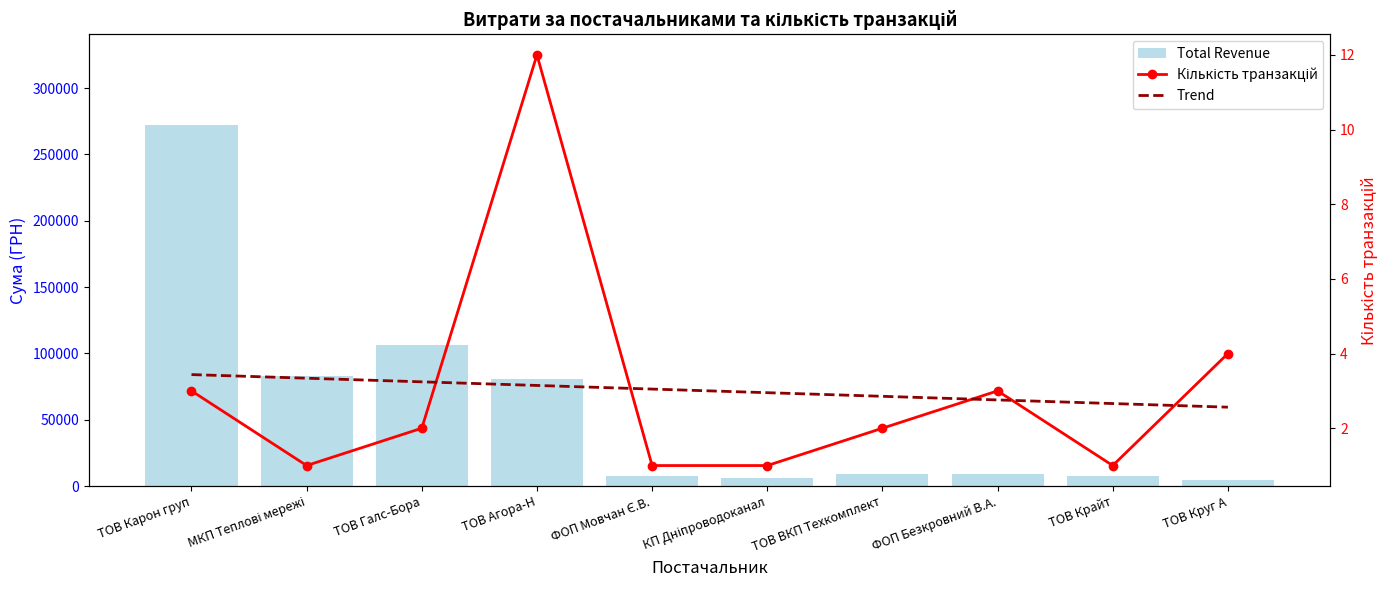

What is the label of the 5th bar from the right?

КП Дніпроводоканал